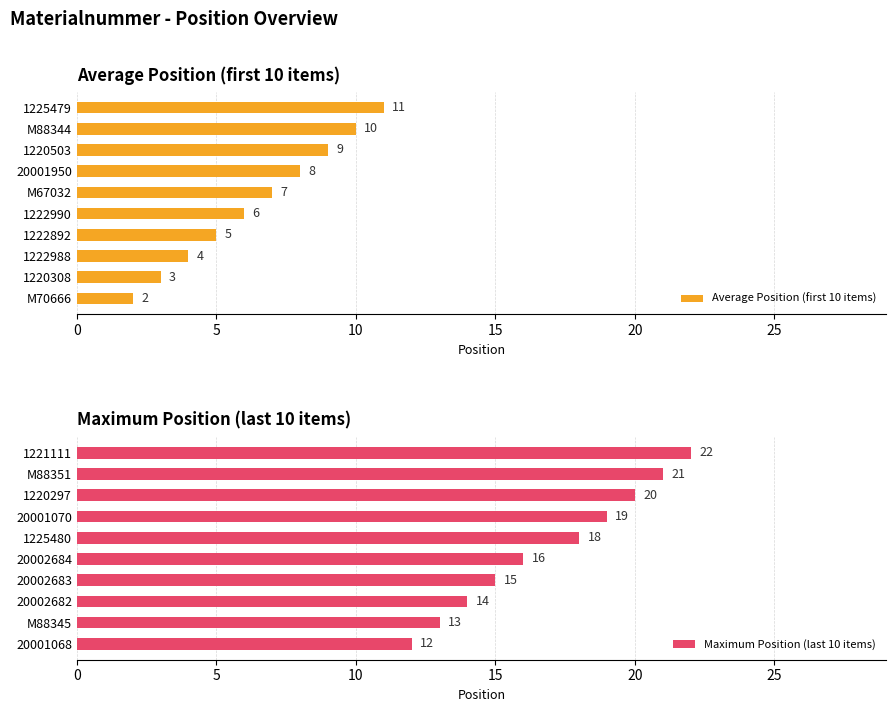

What is the average value of the Average Position (first 10 items) series?

6